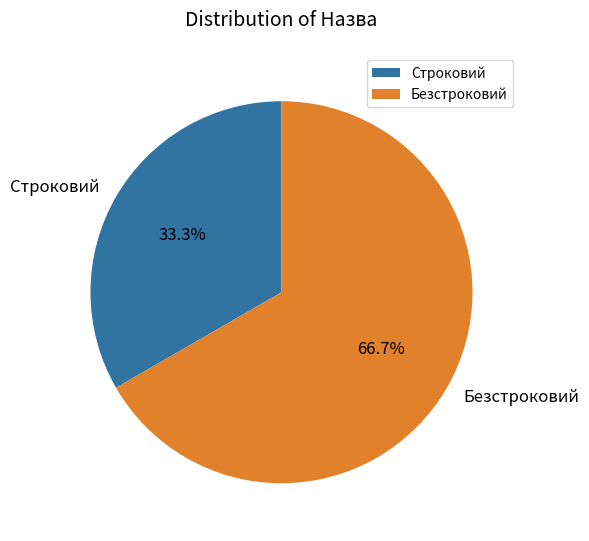

Does Безстроковий represent more than half of the total?

Yes